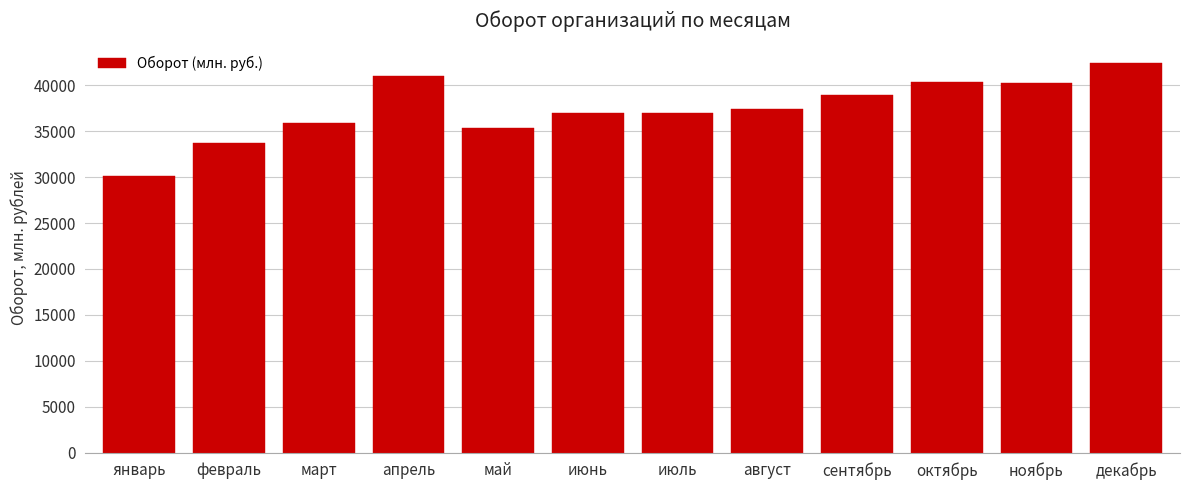

Read the value at ноябрь.

40295.4